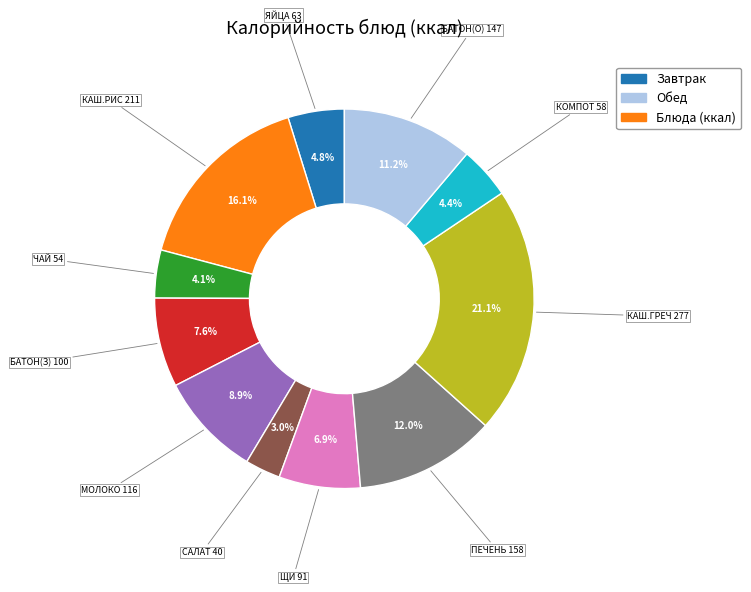

Is there a majority slice in this chart?

No